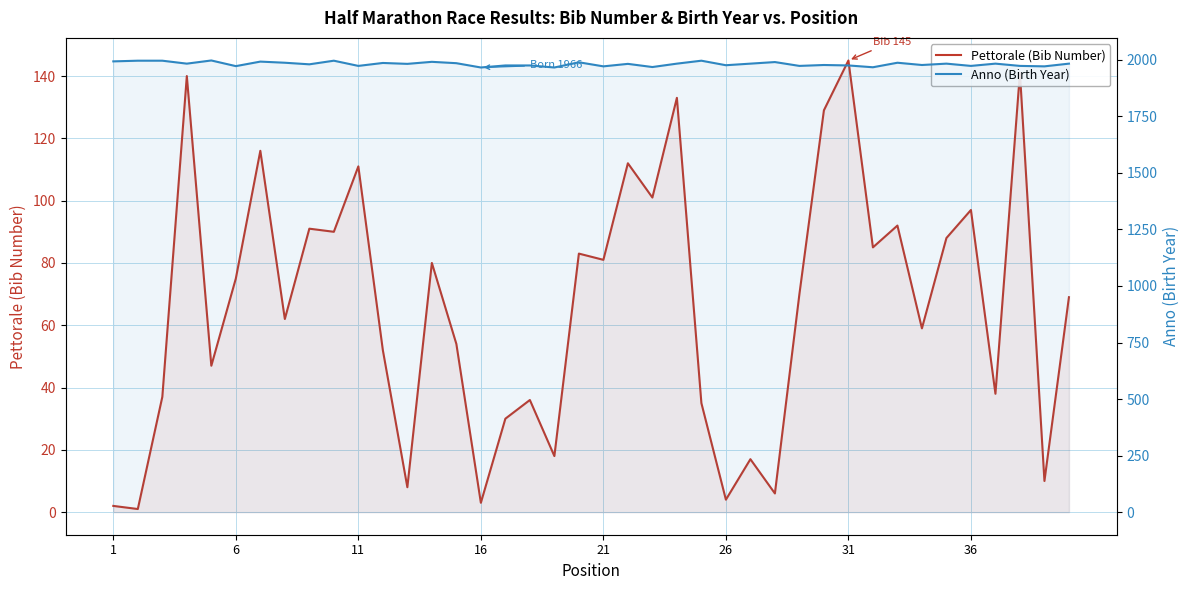

What is the minimum value for Pettorale (Bib Number)?

1